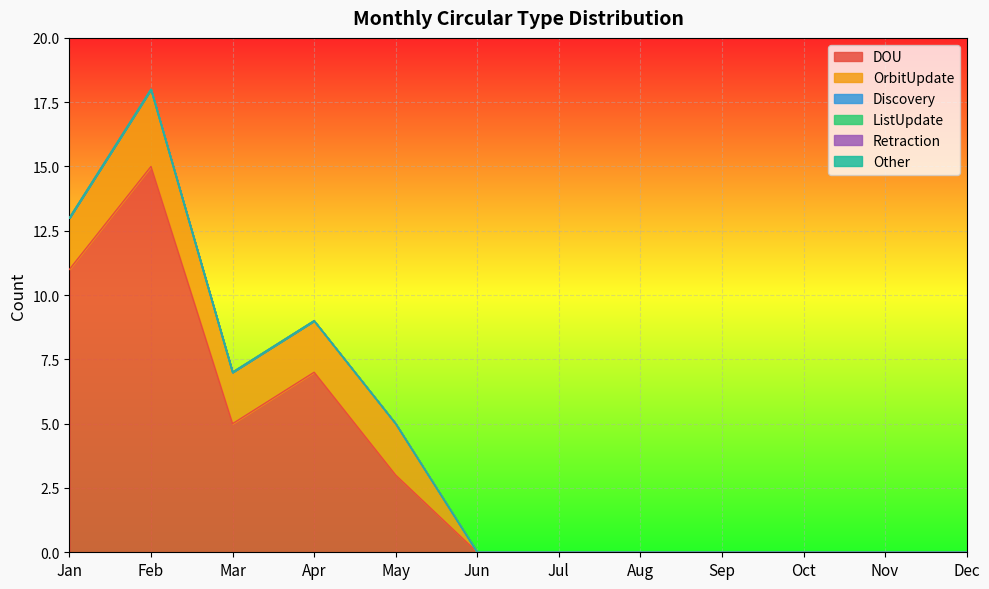

Which series has the largest total across all categories?

DOU